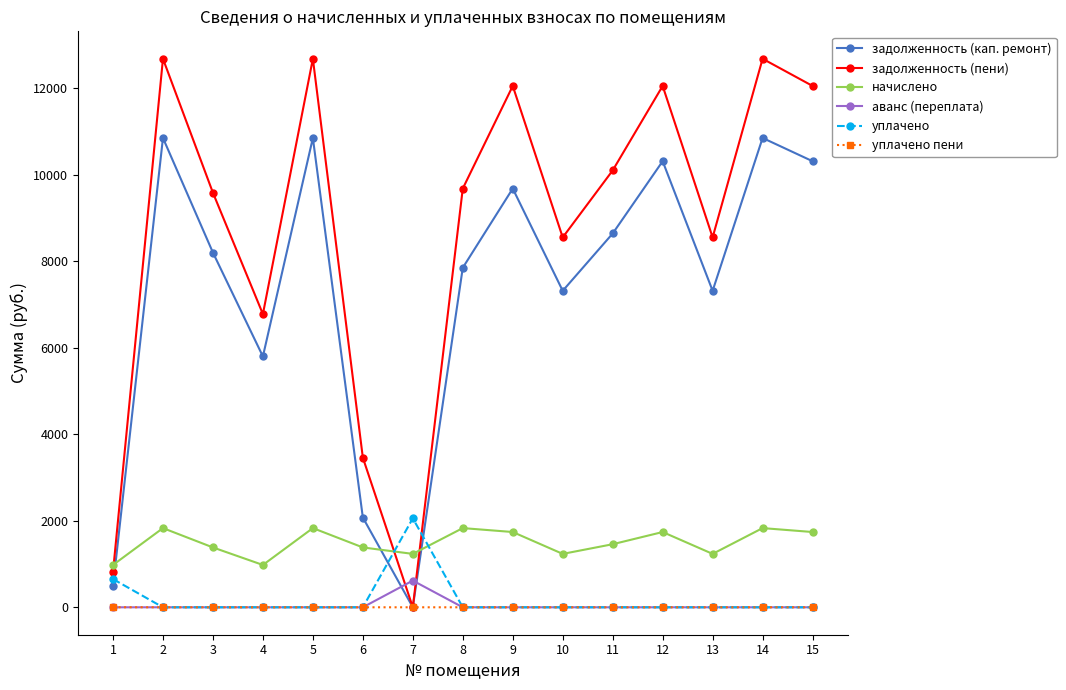

Where do задолженность (пени) and аванс (переплата) first cross each other?

6 and 7